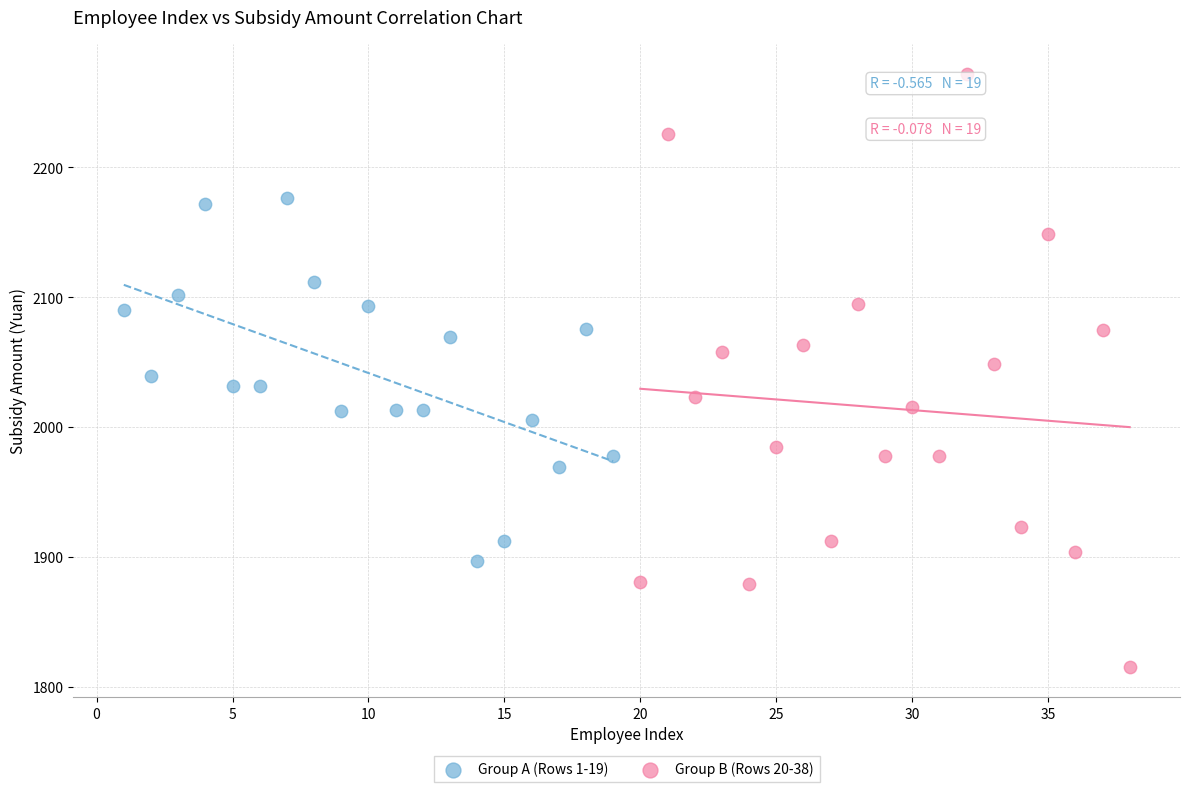

Which series reaches the minimum Y coordinate?

Group B (Rows 20-38)